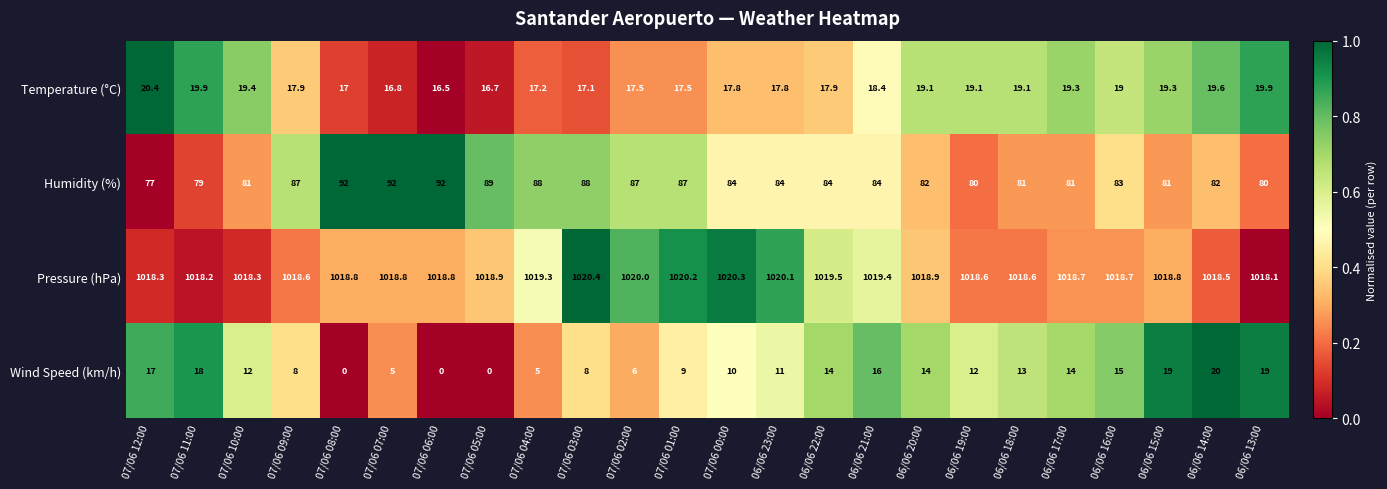

Count the number of data series in this chart.

4